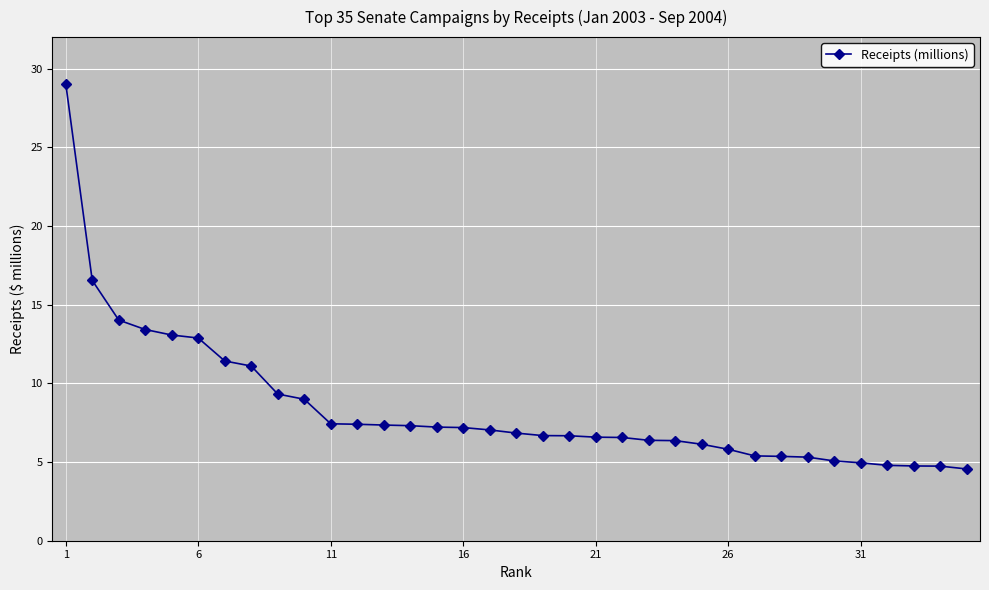

What is the value of the 5th point from the left?

13.1